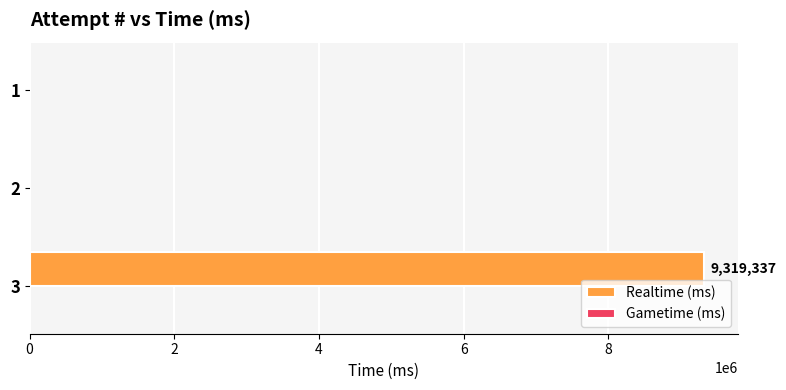

Is it true that the value at 1 is 0?

True